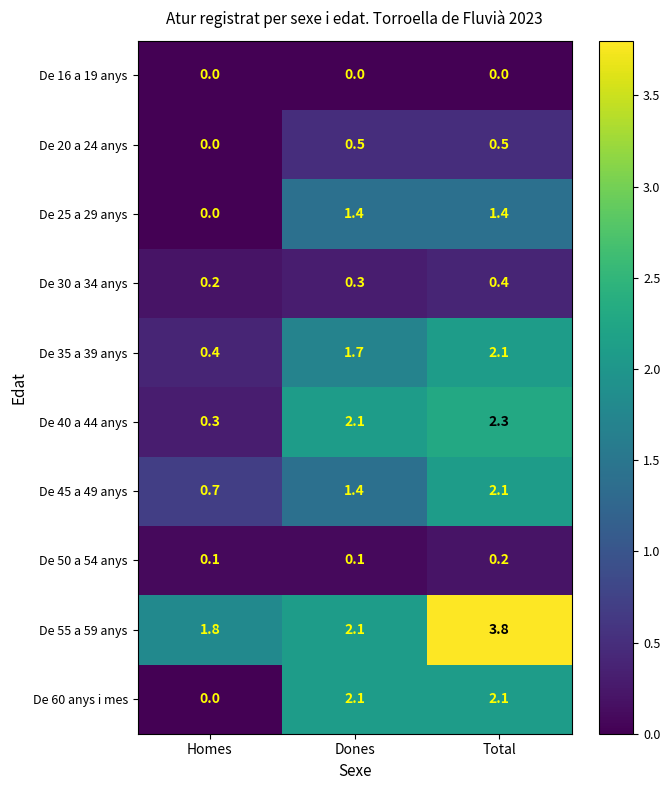

Is the value of De 16 a 19 anys at Dones greater than the value of De 40 a 44 anys at Total?

No